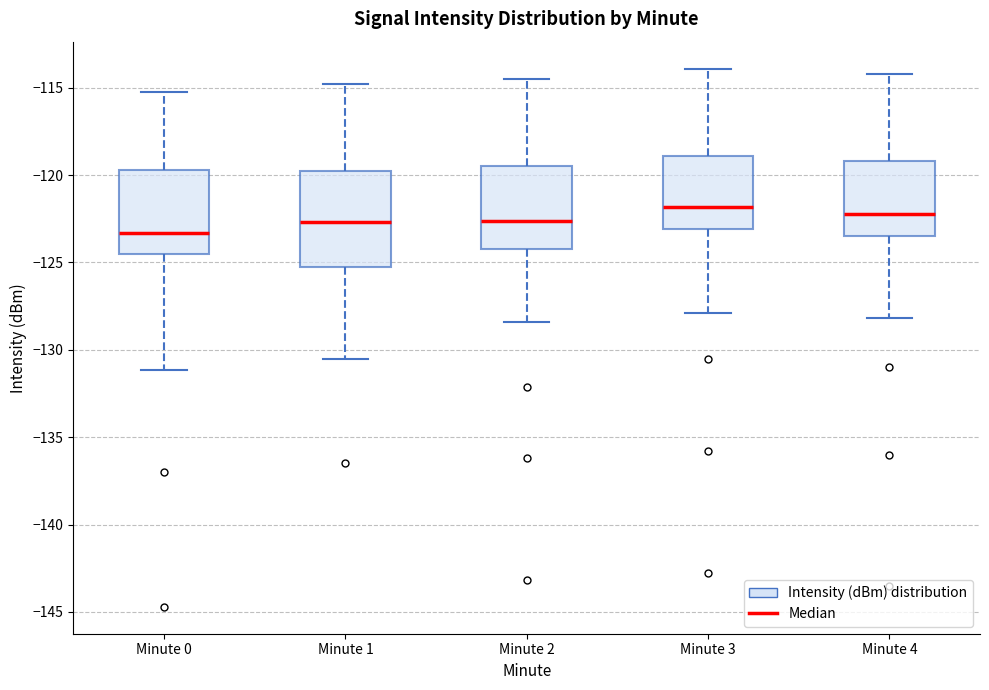

Comparing the boxes themselves (not the whiskers), which one is the tallest?

Minute 1